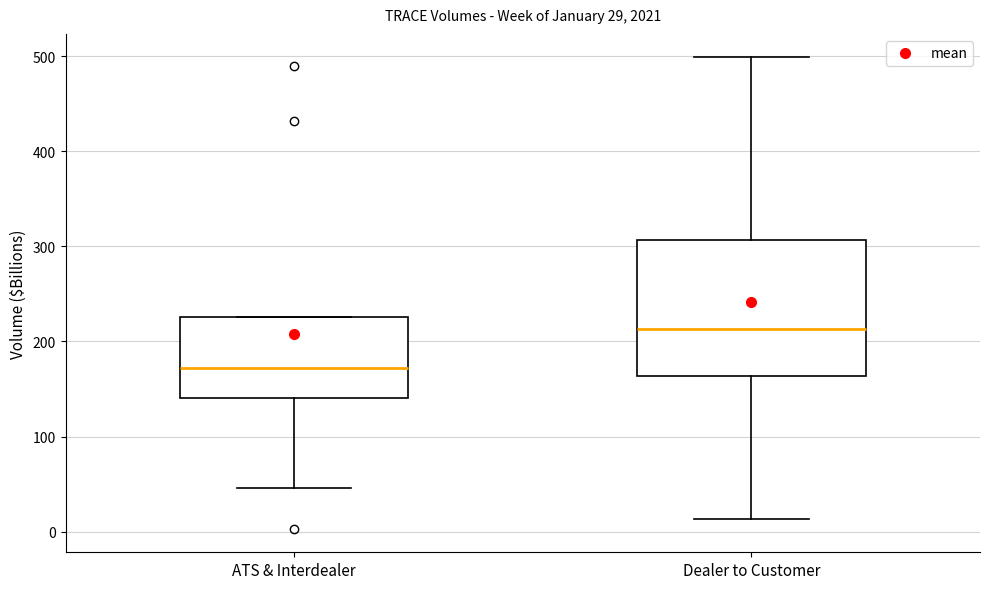

Which box has the highest median line?

Dealer to Customer